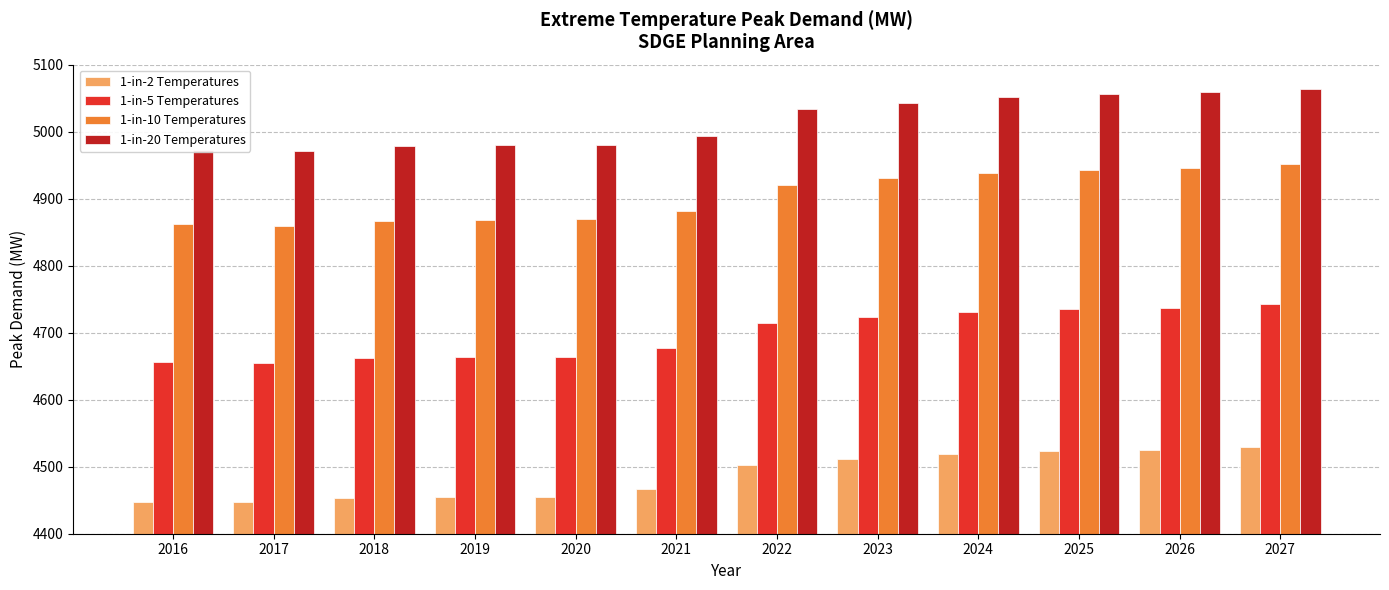

What is the sum of all 1-in-10 Temperatures values?

58837.9